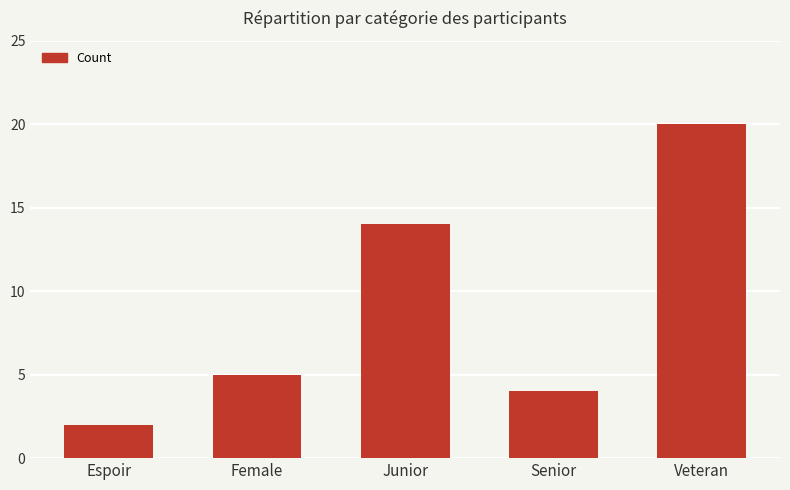

What is the sum of the values at Veteran and Senior?

24